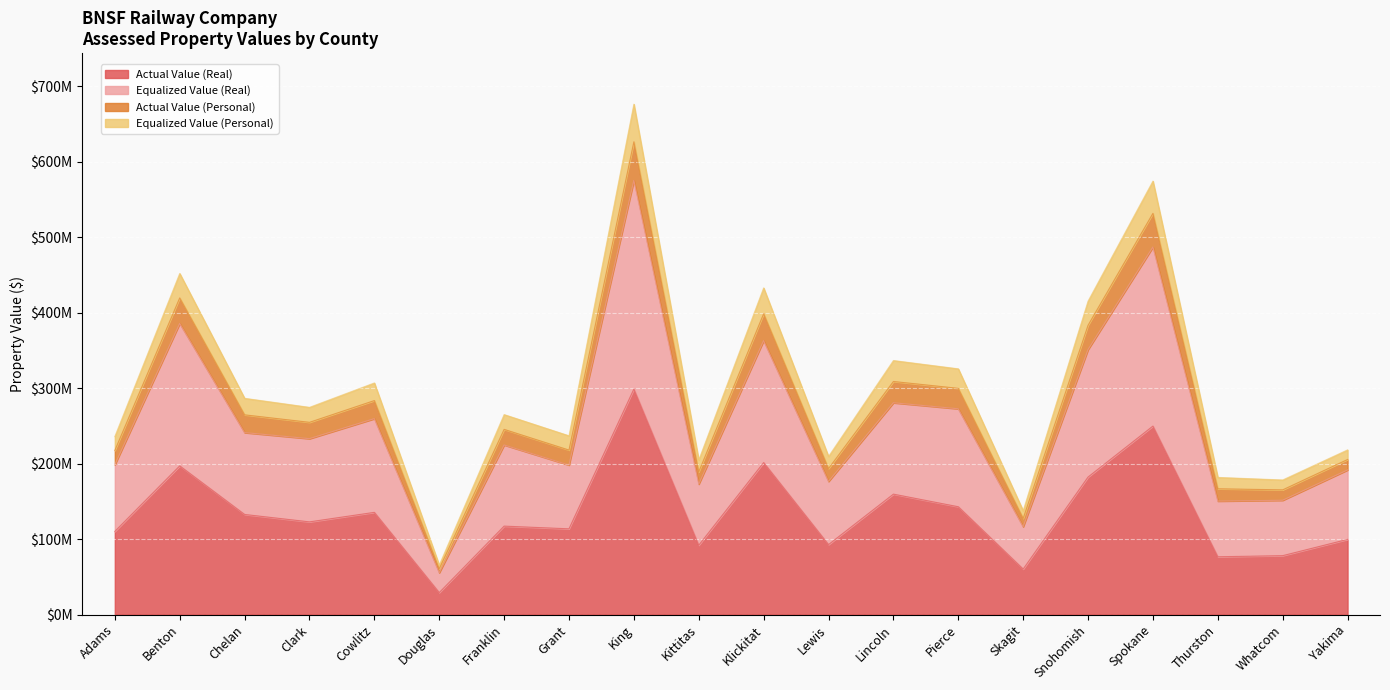

At which category is the sum across all series the highest?

King